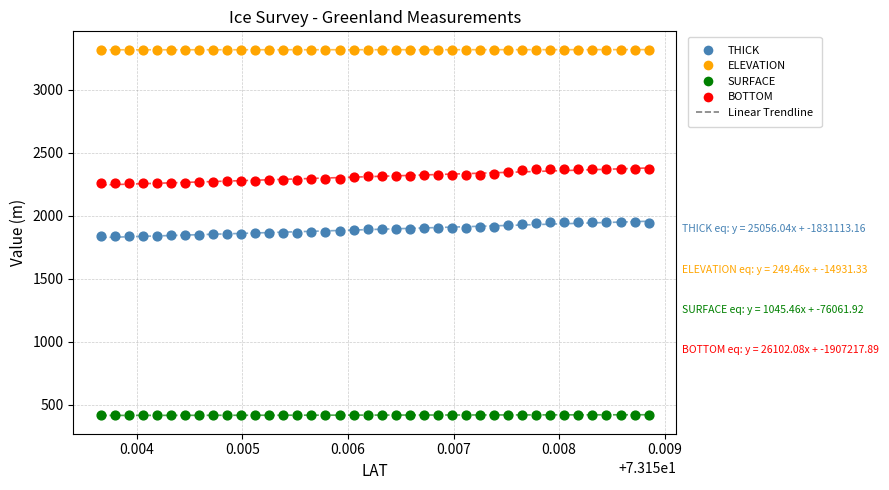

Across all data points, what is the range of Y values (max minus min)?

2901.5